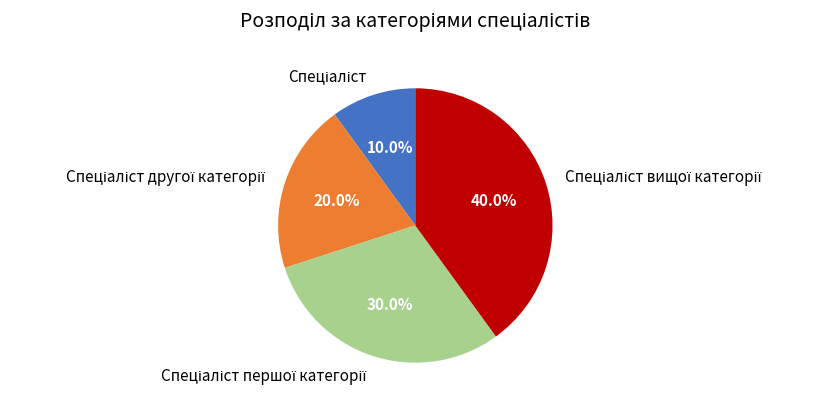

Is there a majority slice in this chart?

No